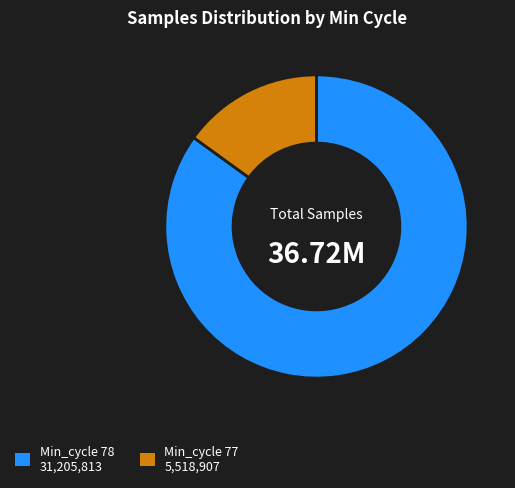

Is there any slice that represents more than half of the pie?

Yes